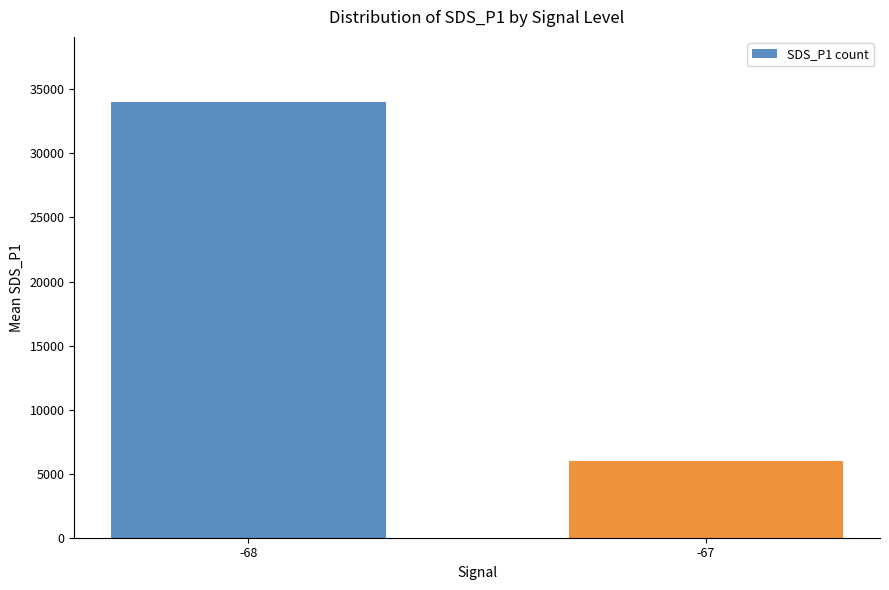

How many distinct data groups are displayed?

1